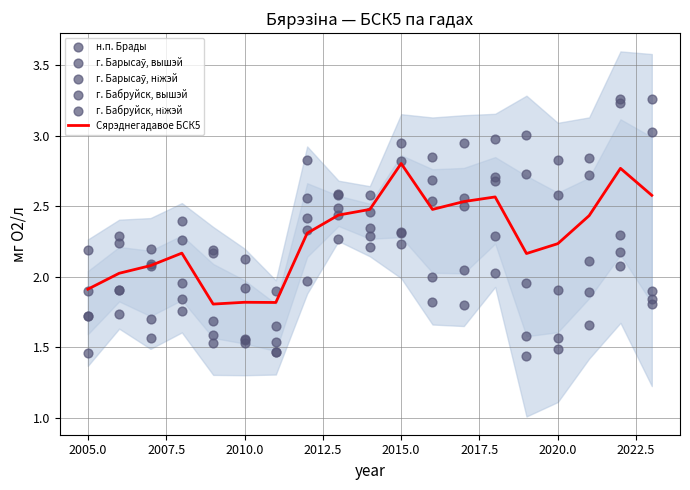

What are all the series names shown in the legend?

Сярэднегадавое БСК5, н.п. Брады, г. Барысаў, вышэй, г. Барысаў, ніжэй, г. Бабруйск, вышэй, г. Бабруйск, ніжэй